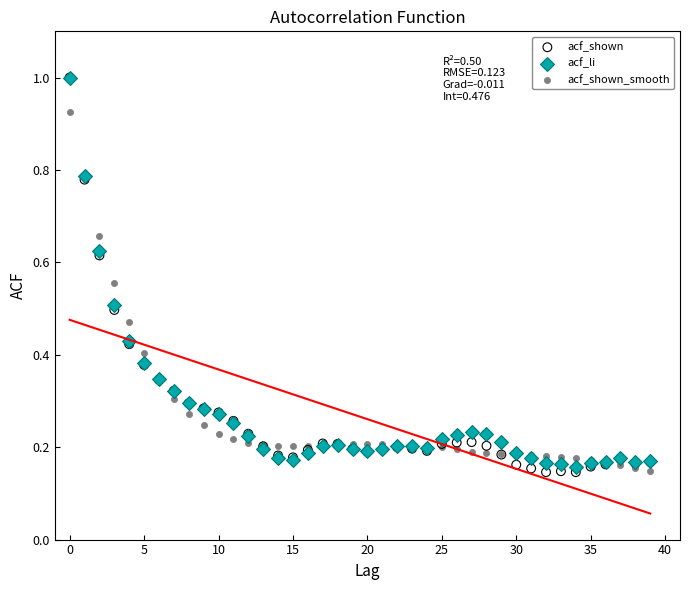

What are all the series names shown in the legend?

acf_shown, acf_li, acf_shown_smooth